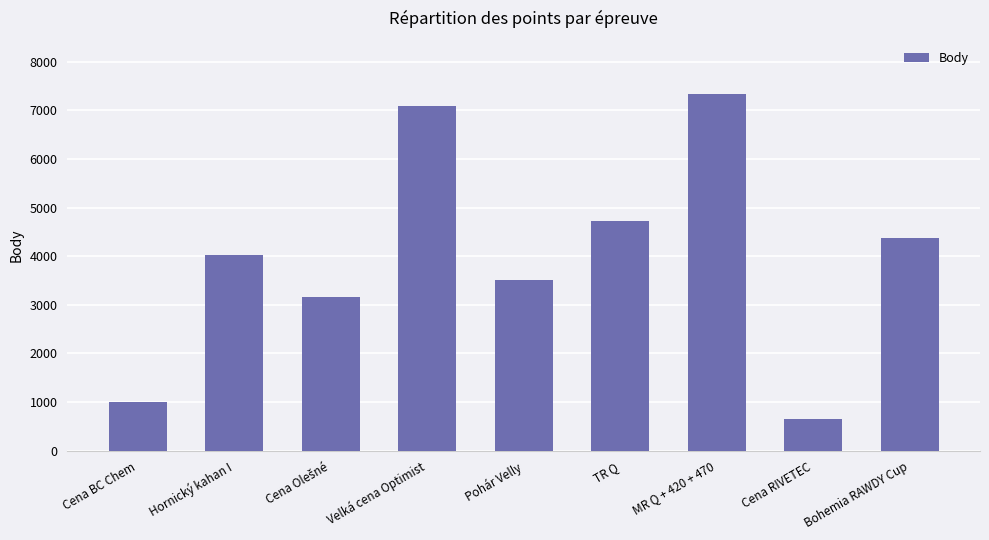

Does the chart contain any negative values?

No